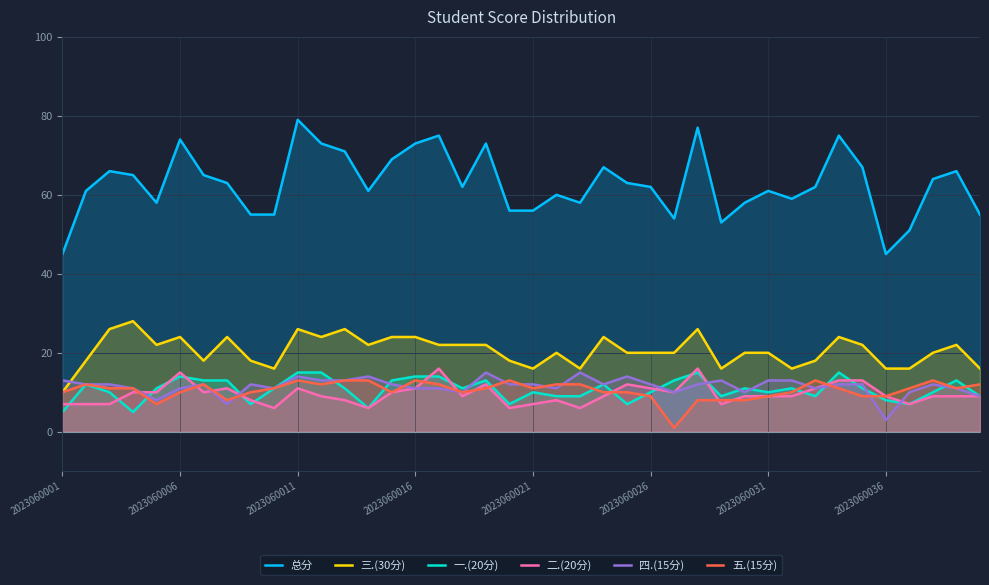

Which series has the largest total across all categories?

总分